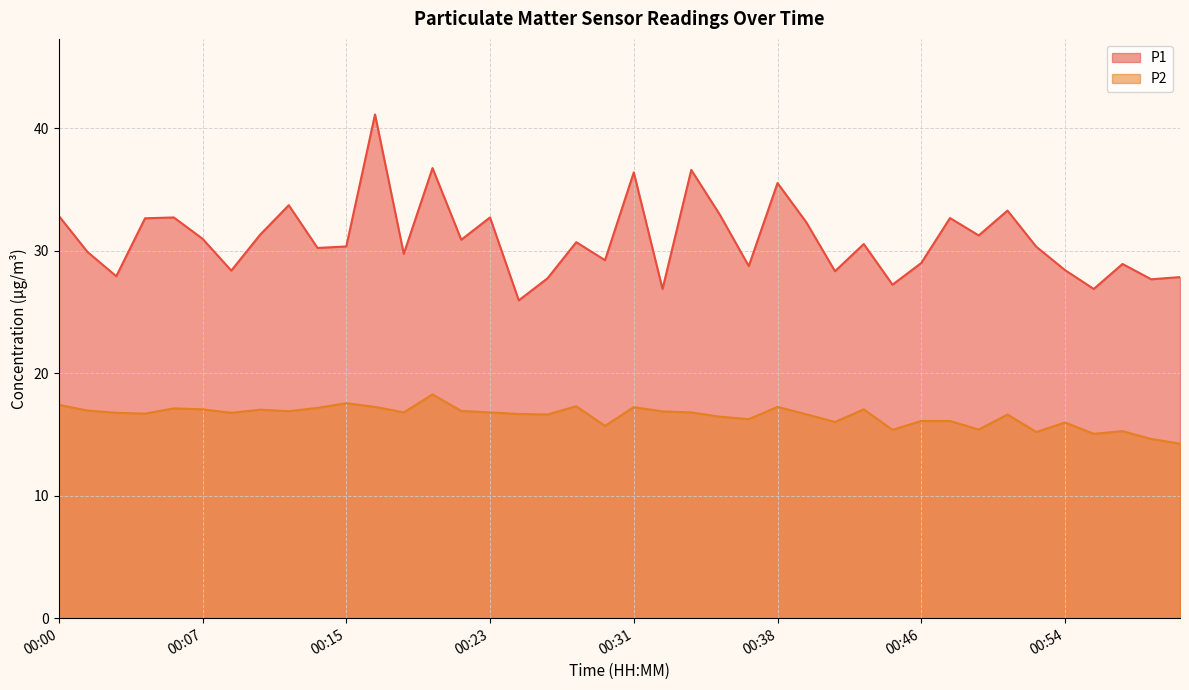

Reading left to right, transcribe all the data shown in this chart.

P1: 00:00=32.9	00:01=29.9	00:03=27.9	00:04=32.6	00:06=32.7	00:07=31.0	00:09=28.4	00:11=31.3	00:12=33.7	00:14=30.2	00:15=30.4	00:17=41.1	00:18=29.8	00:20=36.8	00:21=30.9	00:23=32.7	00:24=25.9	00:26=27.8	00:28=30.7	00:29=29.2	00:31=36.4	00:32=26.9	00:34=36.6	00:35=32.9	00:37=28.8	00:38=35.5	00:40=32.3	00:42=28.3	00:43=30.6	00:45=27.2	00:46=29.0	00:48=32.7	00:49=31.2	00:51=33.3	00:52=30.3	00:54=28.4	00:55=26.9	00:57=28.9	00:58=27.7	01:00=27.9
P2: 00:00=17.4	00:01=16.9	00:03=16.8	00:04=16.7	00:06=17.1	00:07=17.1	00:09=16.8	00:11=17.0	00:12=16.9	00:14=17.2	00:15=17.6	00:17=17.2	00:18=16.8	00:20=18.3	00:21=16.9	00:23=16.8	00:24=16.7	00:26=16.6	00:28=17.3	00:29=15.7	00:31=17.2	00:32=16.9	00:34=16.8	00:35=16.4	00:37=16.2	00:38=17.2	00:40=16.6	00:42=16.0	00:43=17.1	00:45=15.4	00:46=16.1	00:48=16.1	00:49=15.4	00:51=16.6	00:52=15.2	00:54=16.0	00:55=15.1	00:57=15.3	00:58=14.6	01:00=14.2